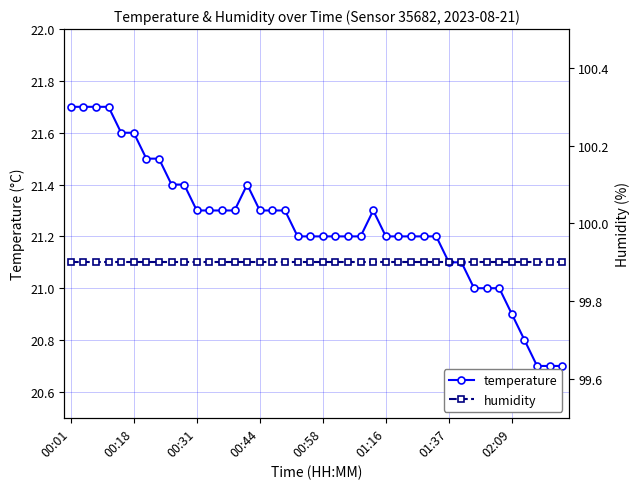

True or false: humidity and temperature intersect in this chart.

False